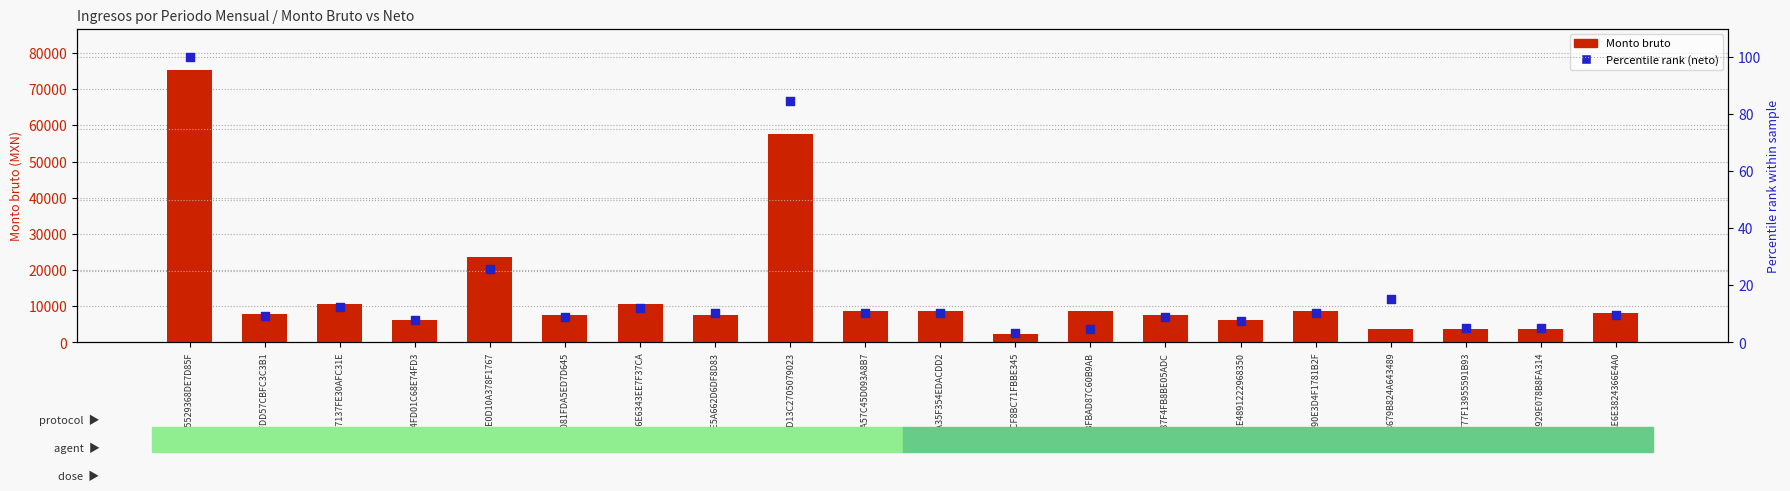

What is the total value across all series at 355529368DE7D85F?

75511.0